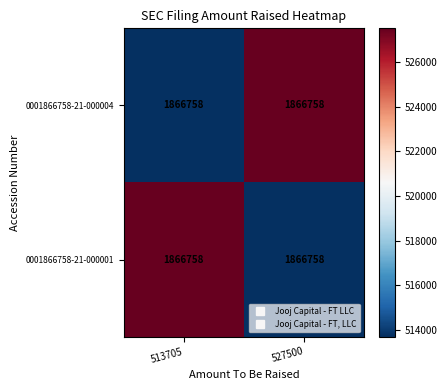

How many values in the 0001866758-21-000001 series are below 527500?

1